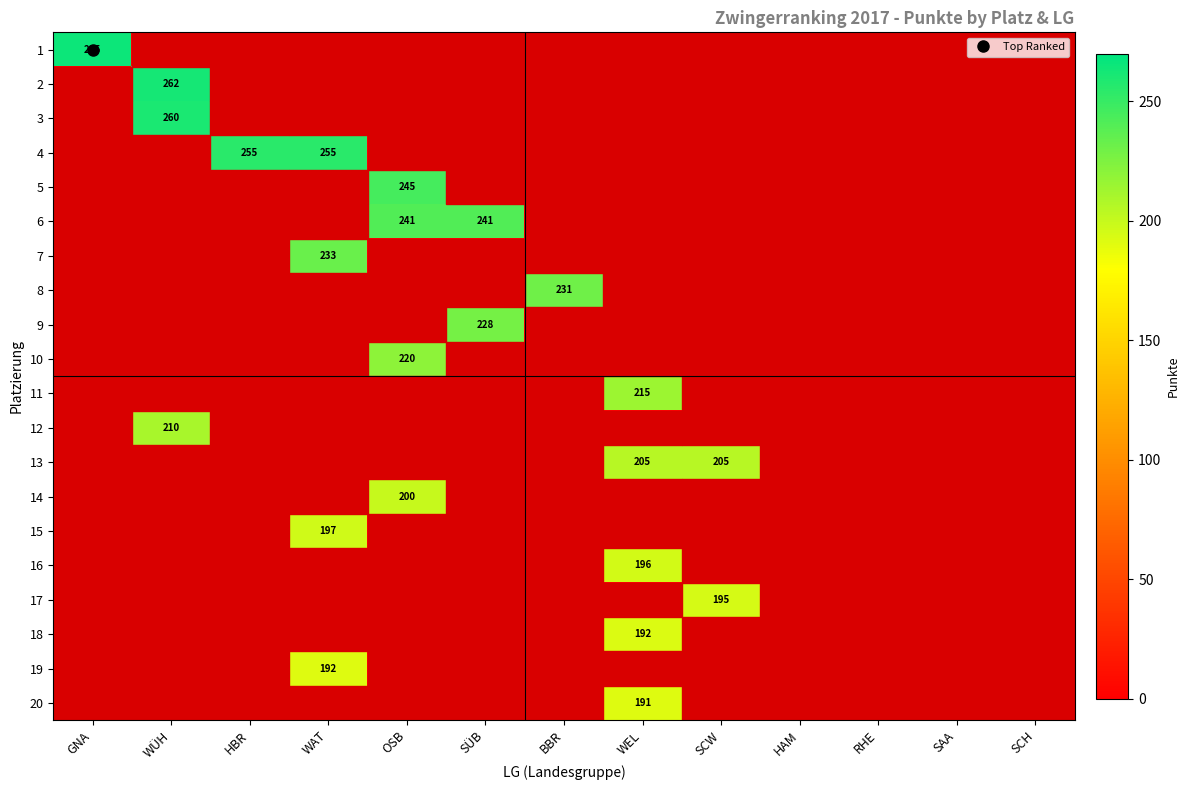

Where is 4 nearest to the value 127?

GNA